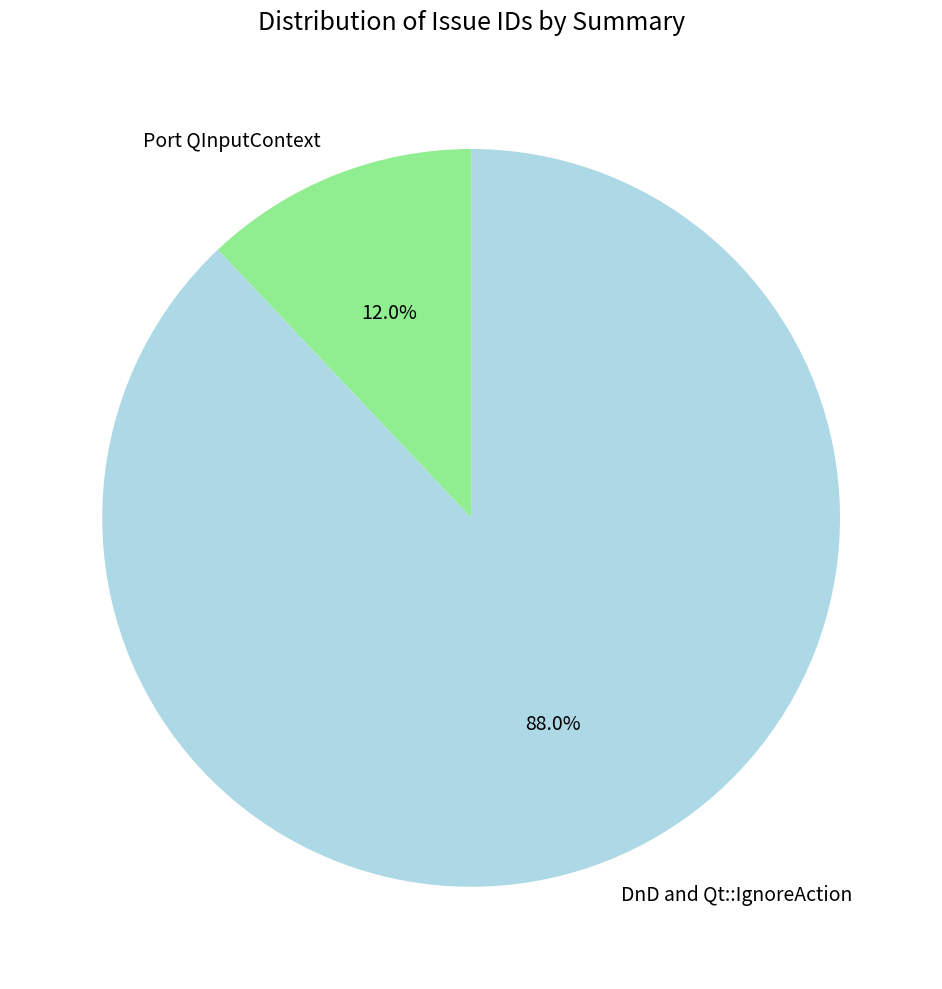

What is the total percentage of Port QInputContext and DnD and Qt::IgnoreAction?

100.0%